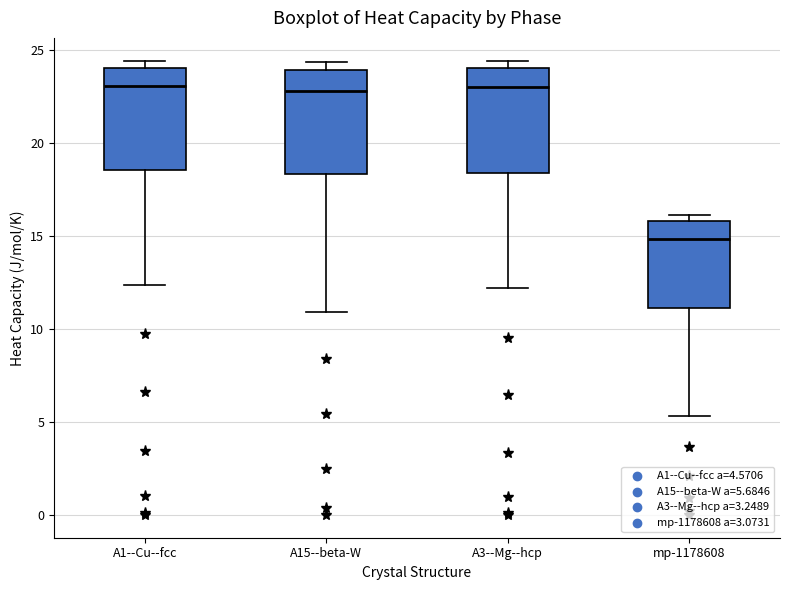

Which box has the lowest median line?

mp-1178608